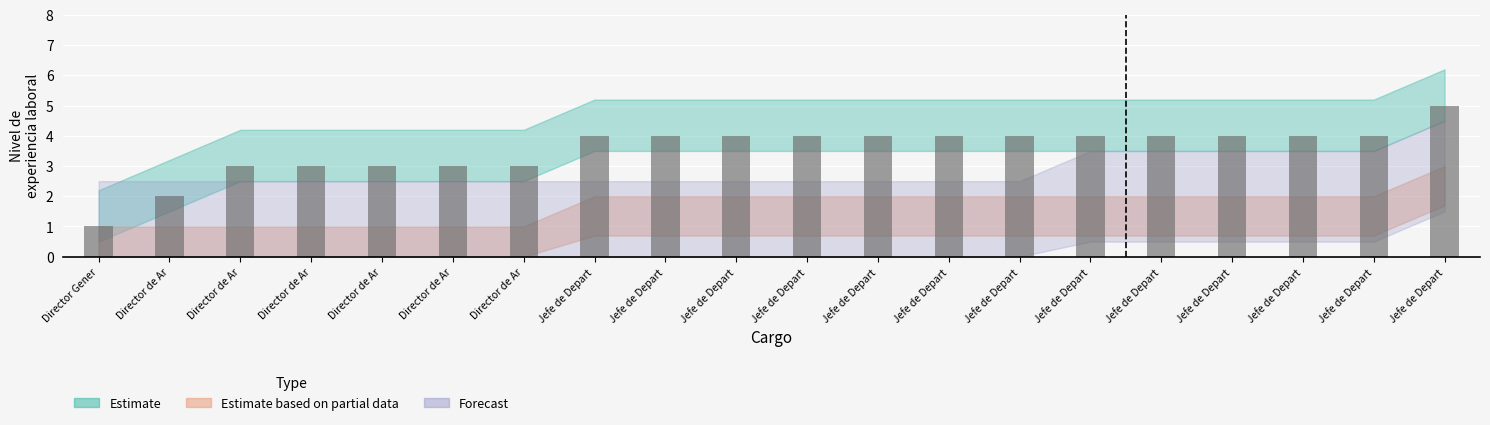

How many categories are shown in the chart?

20